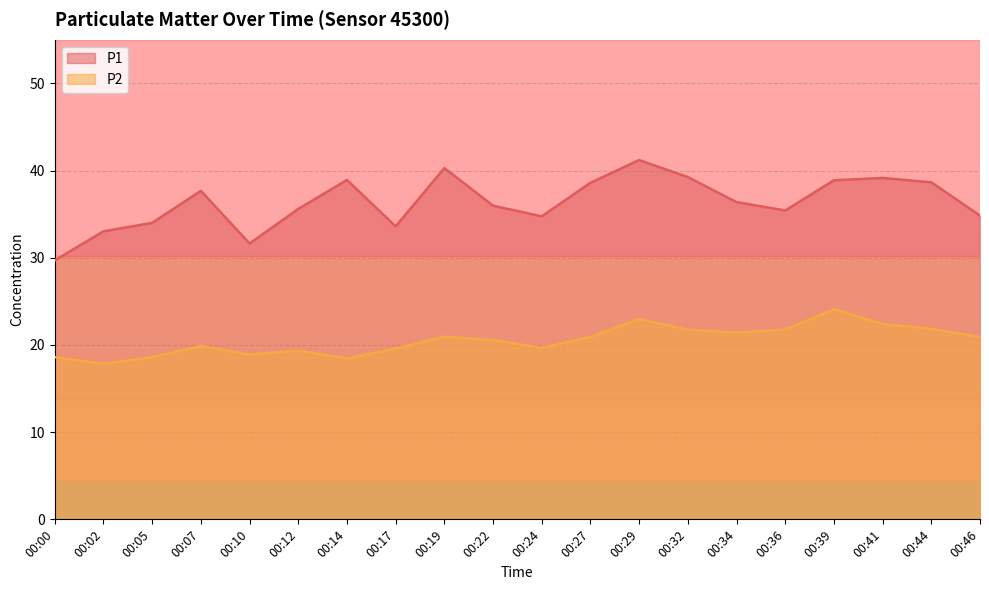

At how many categories does at least one series exceed 28?

20